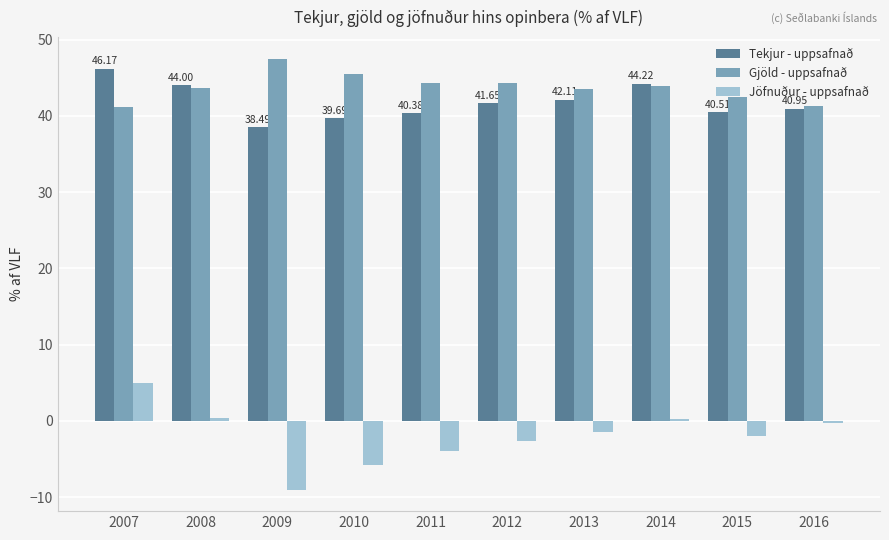

What is the sum of all Tekjur - uppsafnað values?

418.2